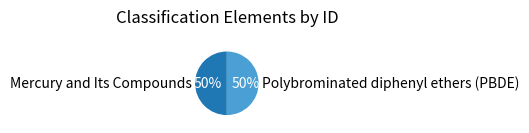

What is the ratio of the value at Mercury and Its Compounds to the value at Polybrominated diphenyl ethers (PBDE)?

1.0